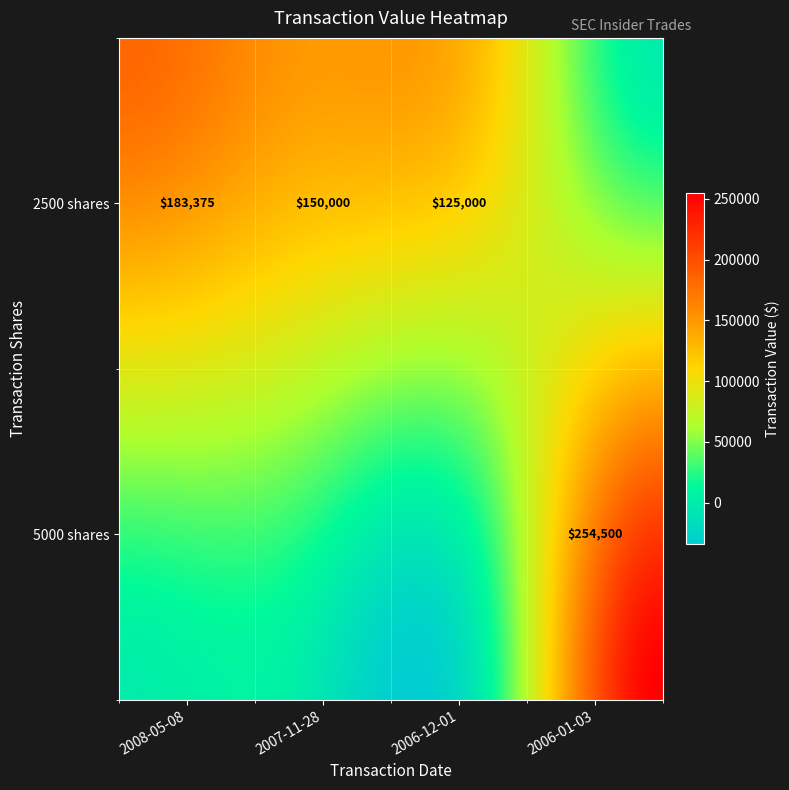

What is the sum of all 2500 values?

458375